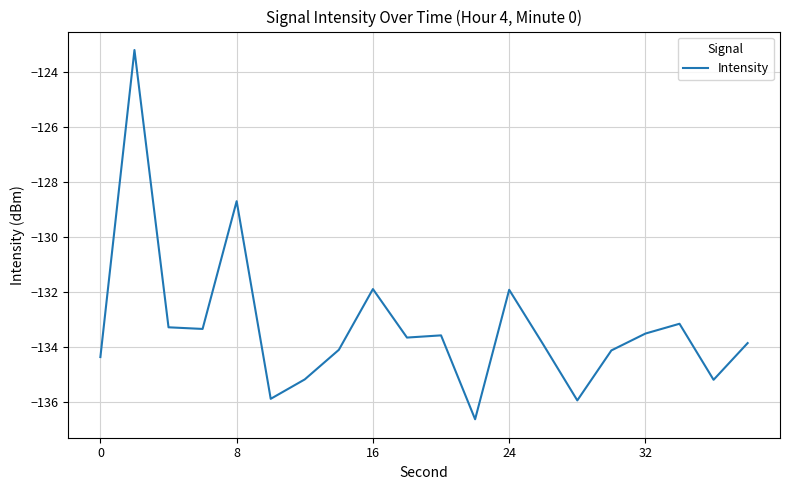

What is the minimum value shown in the chart?

-136.6